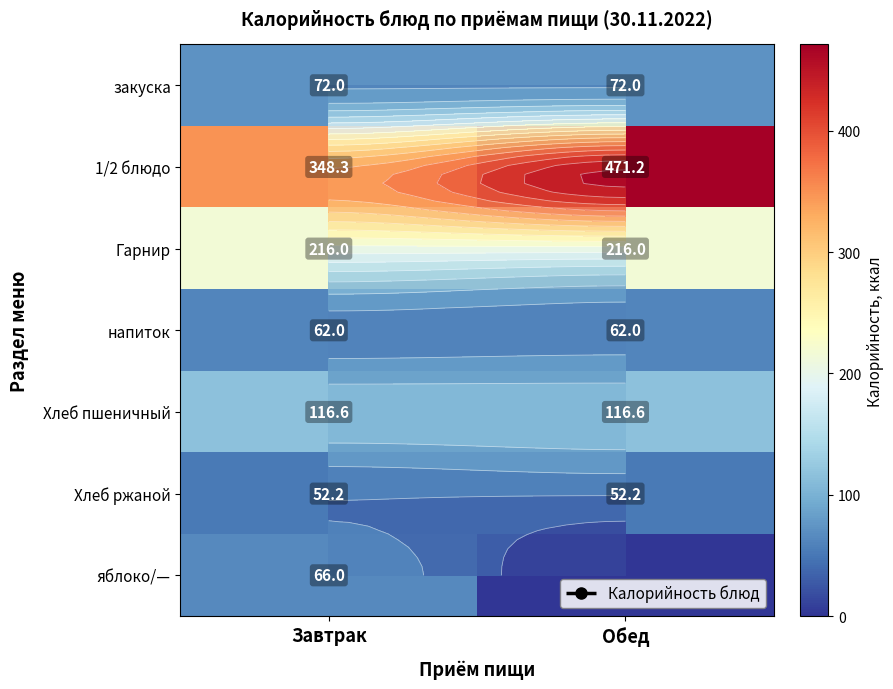

Which series has the largest total across all categories?

1/2 блюдо